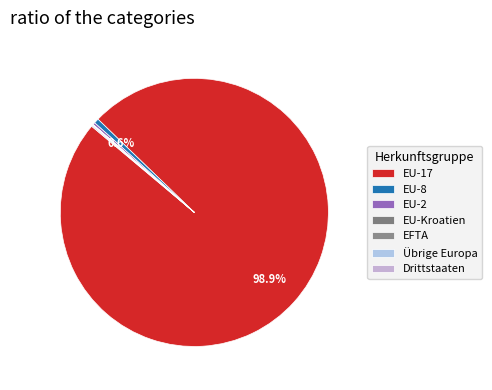

Combined, what portion of the pie is Übrige Europa and EU-17?

99.0%